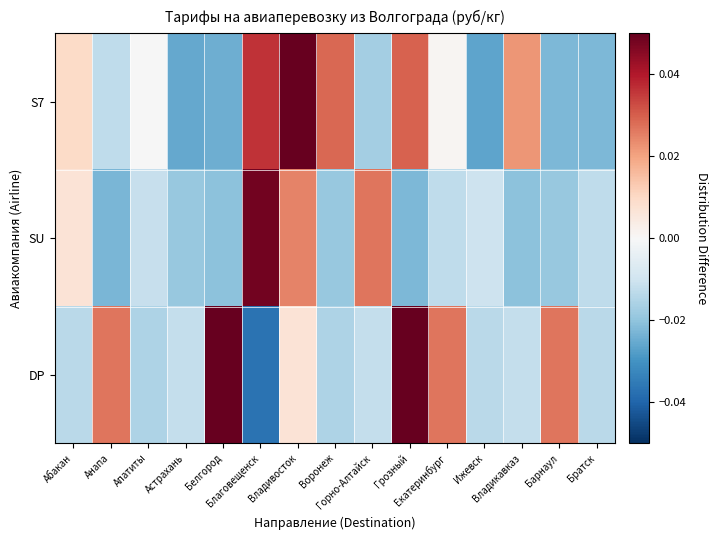

Which label corresponds to the largest value in the chart?

Владивосток